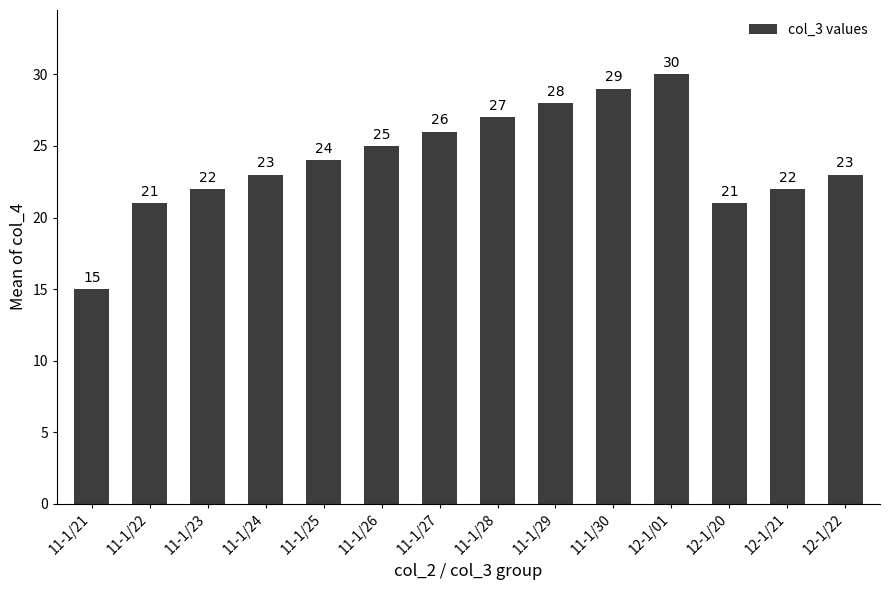

What value does the data have at 11-1/29, to the nearest 10?

30